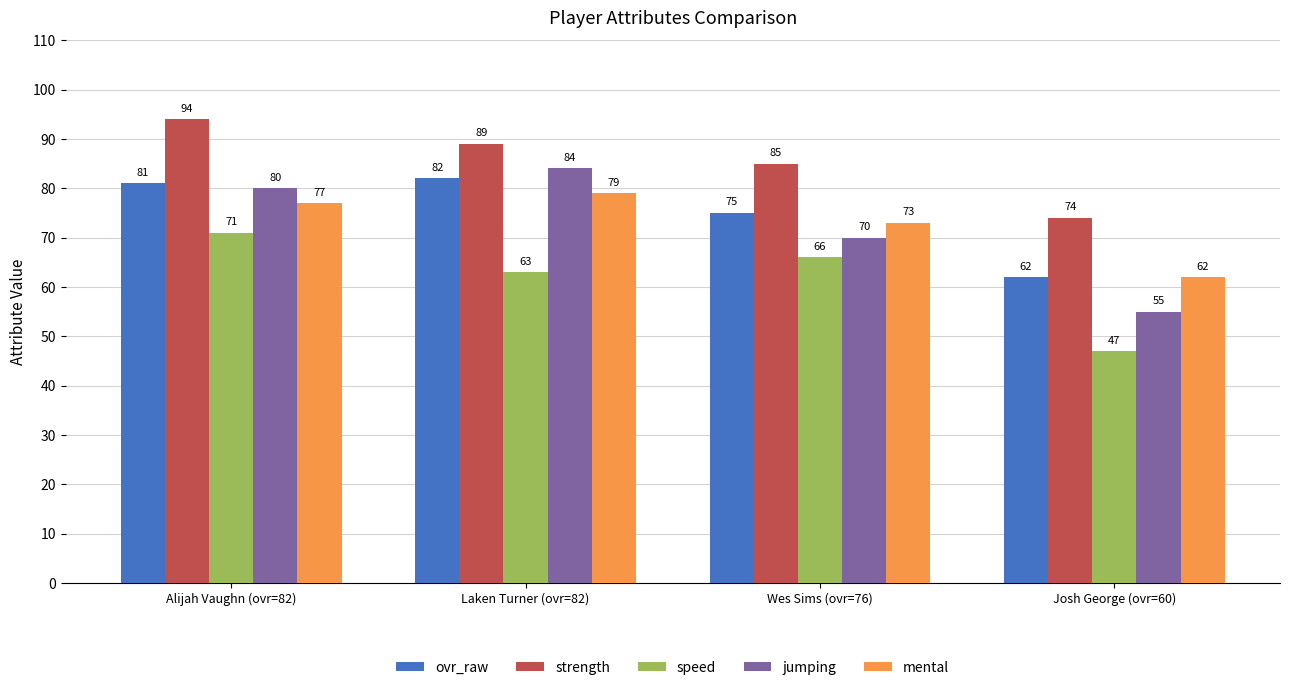

What is the highest value of the strength series?

94